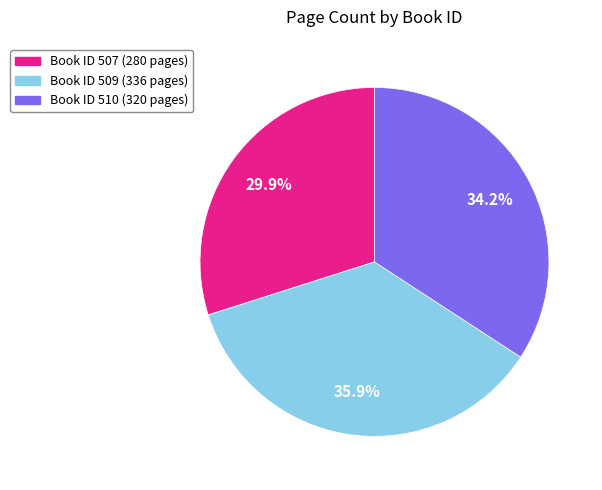

Is there a majority slice in this chart?

No